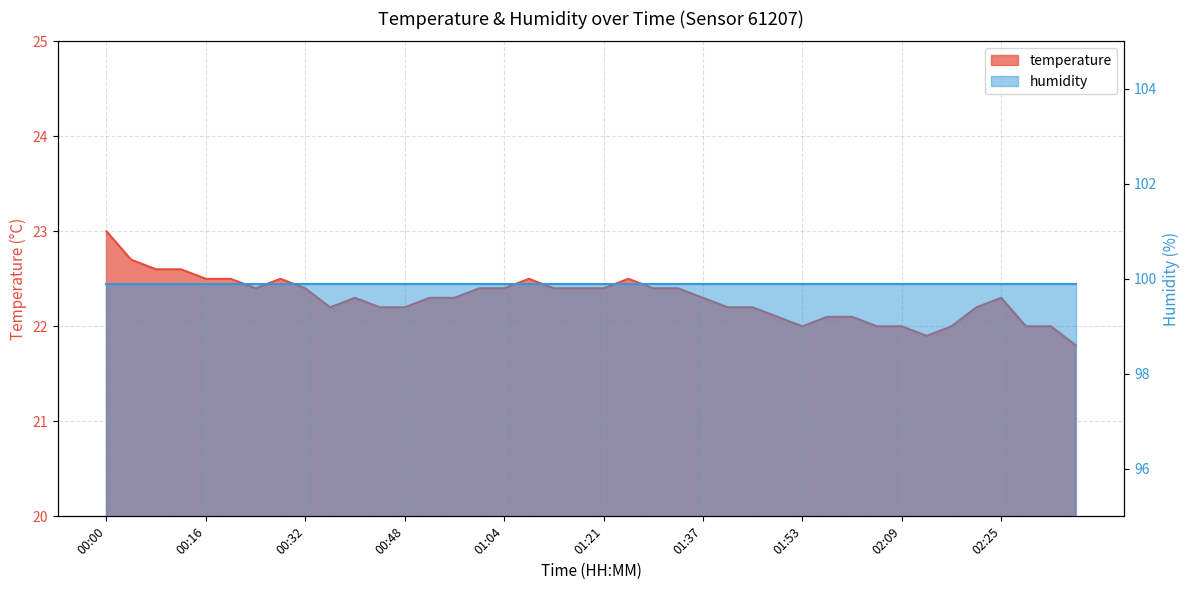

What position from the left is 02:05?

32